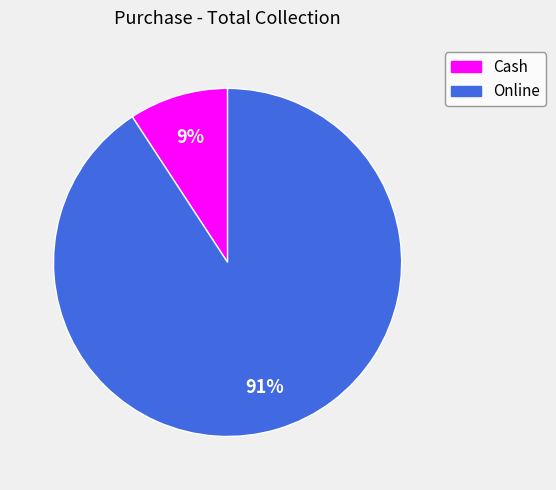

True or false: Cash accounts for 22% of the total.

False